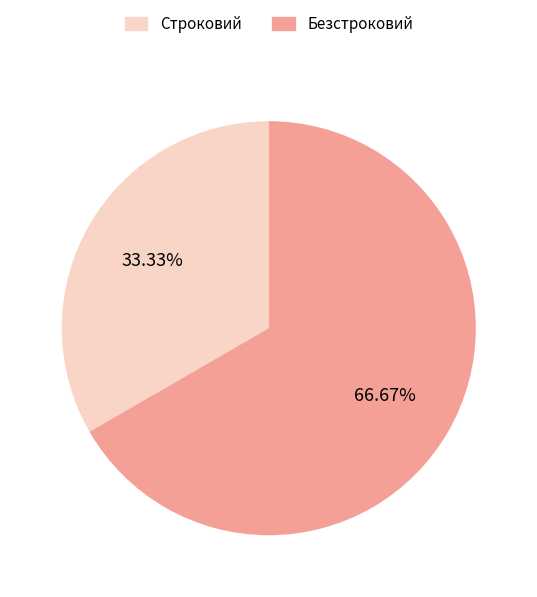

To the nearest percent, what is the combined percentage of Строковий and Безстроковий?

100%